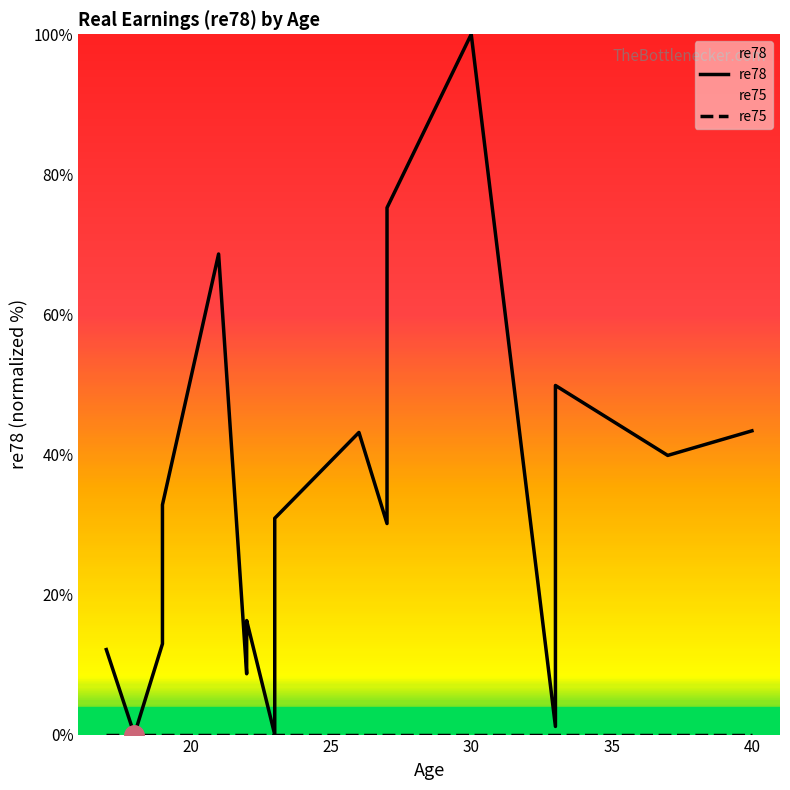

How many data points in re78 are less than 32?

10